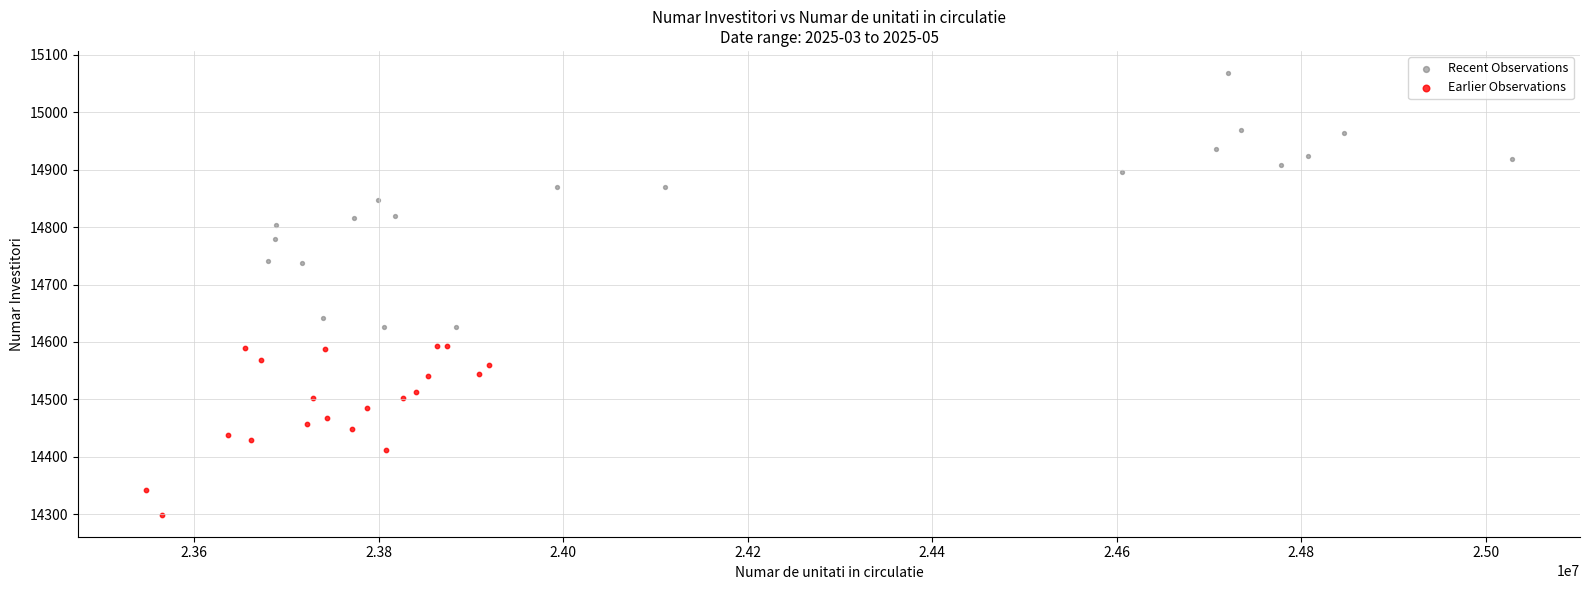

Which series has the widest spread of Y values?

Recent Observations